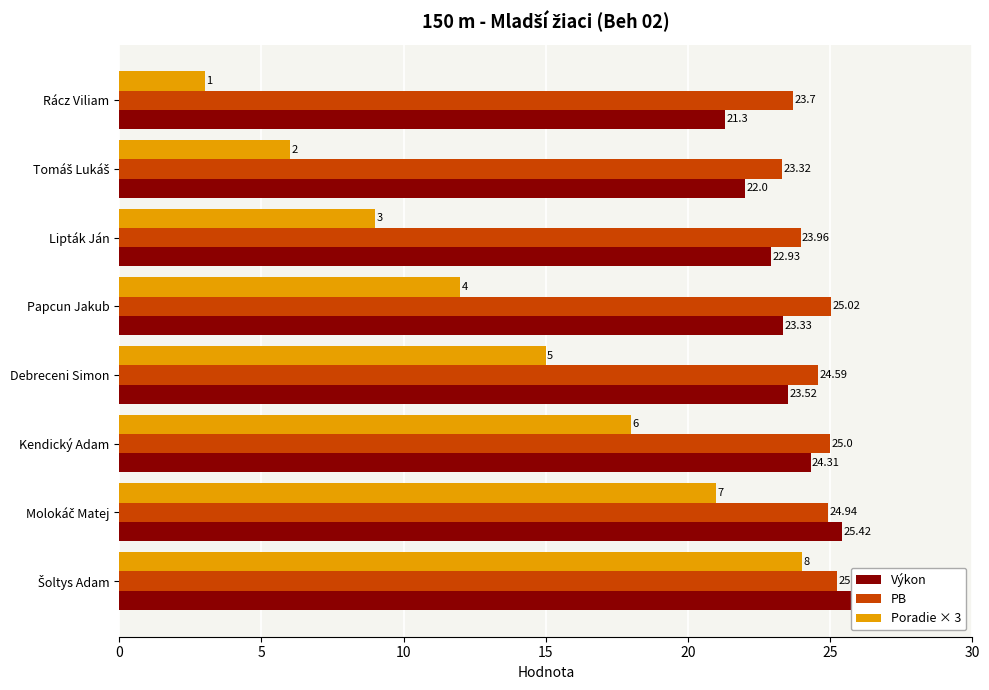

What is the value of the PB bar at the 6th from the left?

25.0